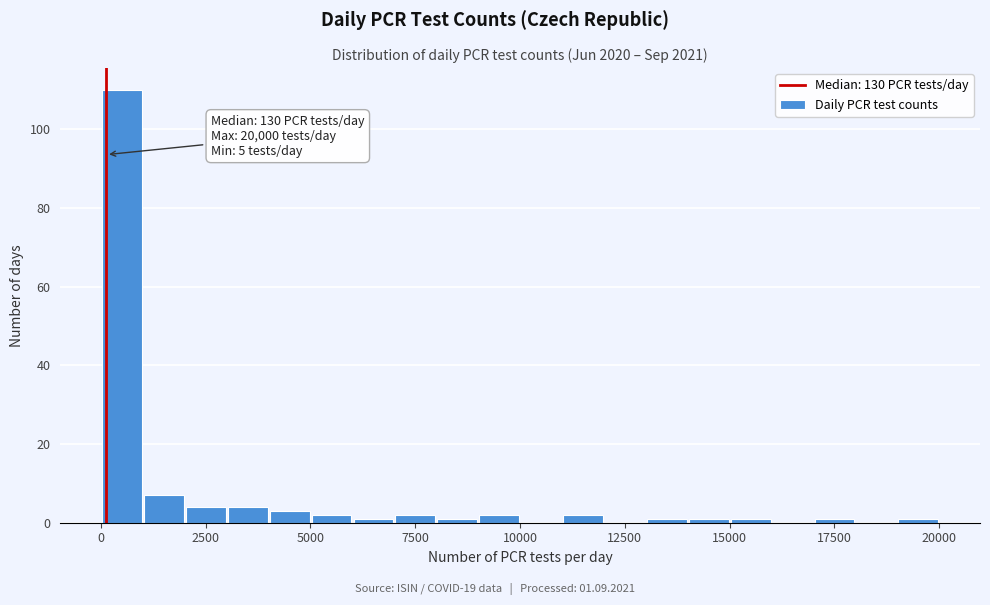

Around what value on the x-axis is the tallest bar? Give the approximate position of its centre, as read against the axis.

500